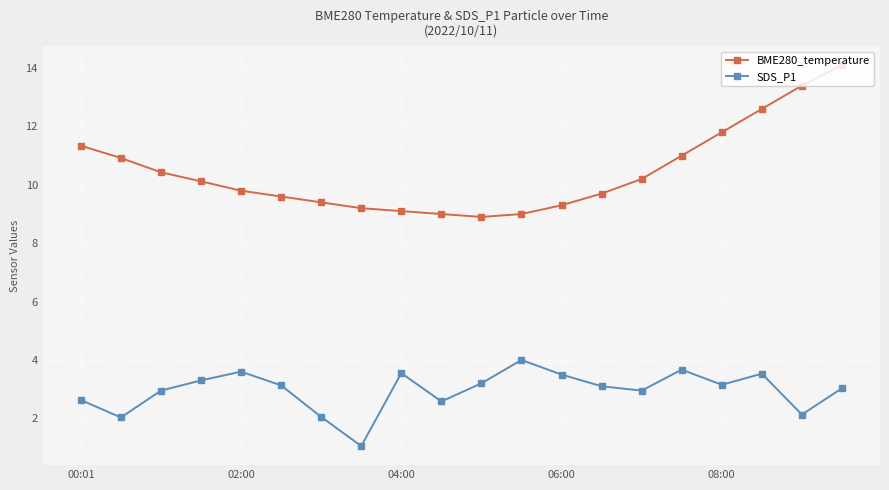

What is the maximum value for SDS_P1?

4.0